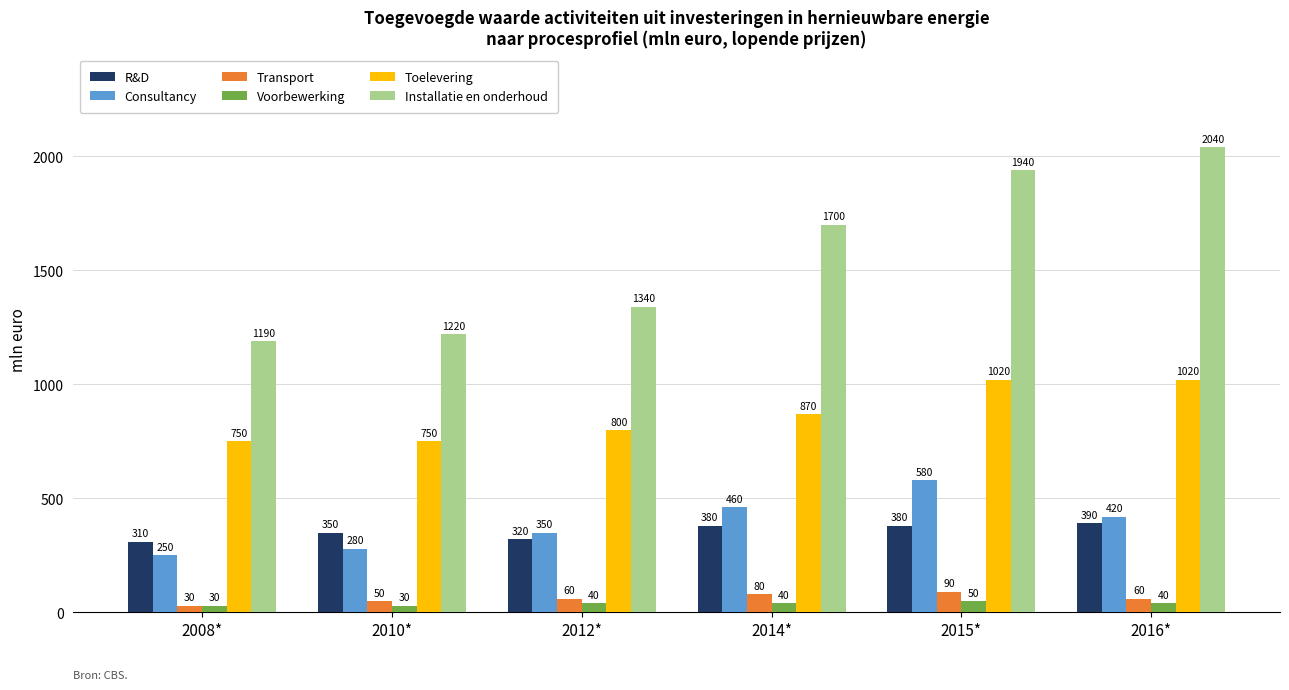

Does the chart contain stacked bars?

No